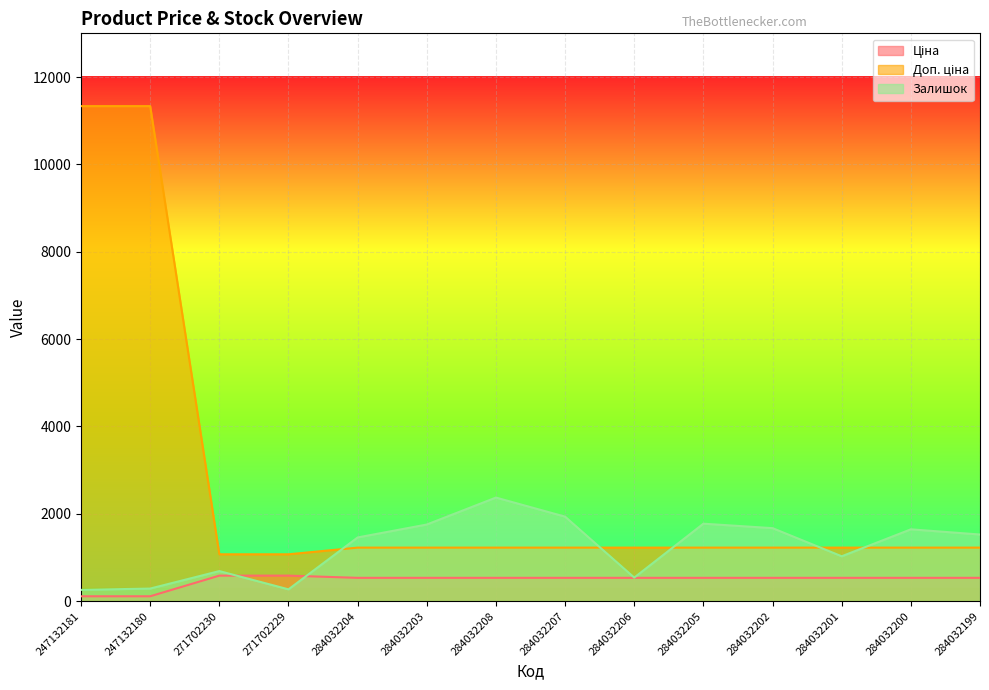

Rank the categories by Ціна value from lowest to highest.

247132181, 247132180, 284032204, 284032203, 284032208, 284032207, 284032206, 284032205, 284032202, 284032201, 284032200, 284032199, 271702230, 271702229